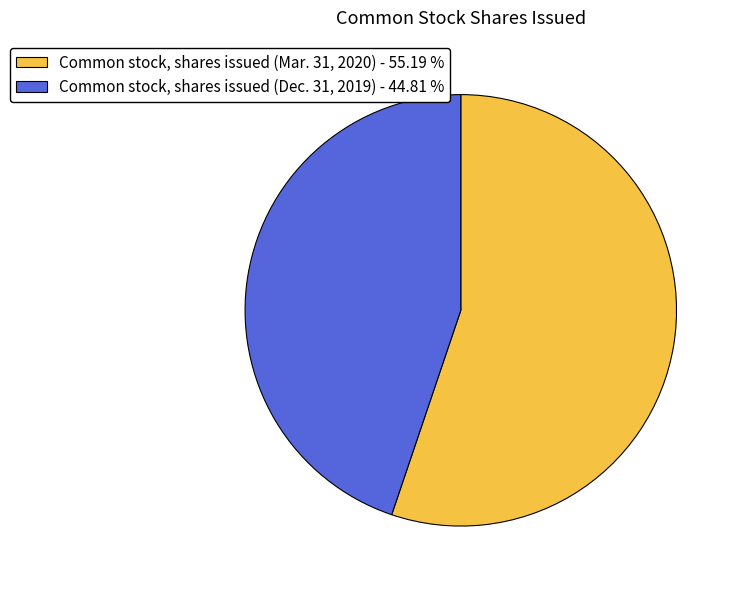

Which has a higher value, Common stock, shares issued (Mar. 31, 2020) - 55.19 % or Common stock, shares issued (Dec. 31, 2019) - 44.81 %?

Common stock, shares issued (Mar. 31, 2020) - 55.19 %